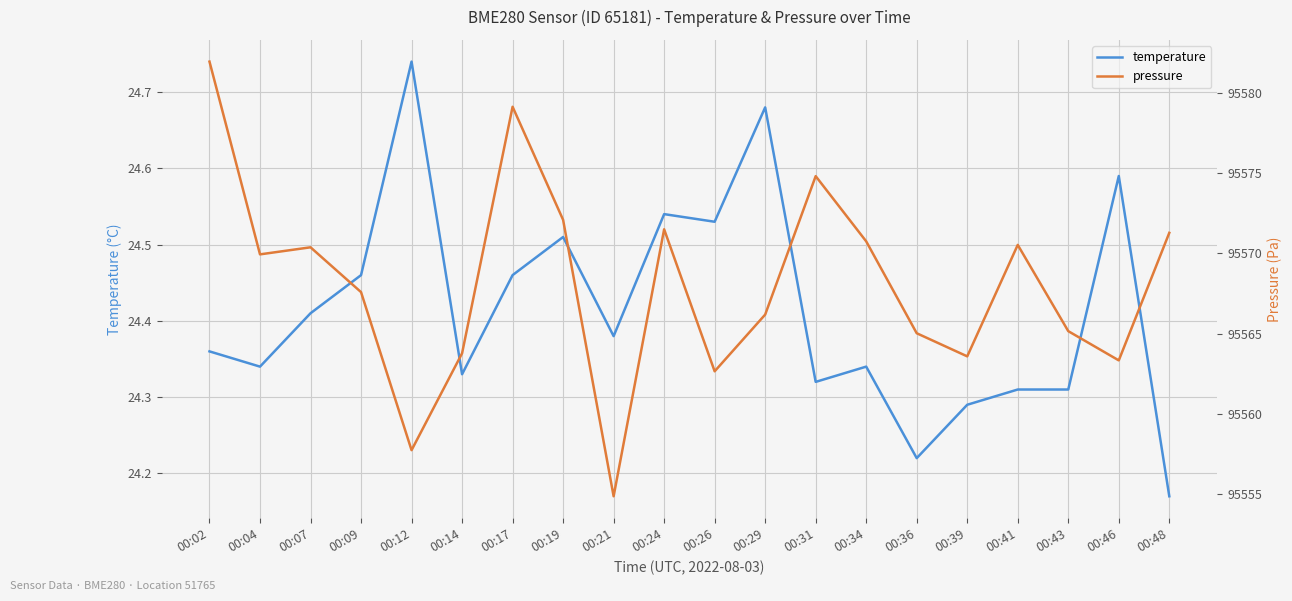

How many interior local peaks does the temperature series have?

6